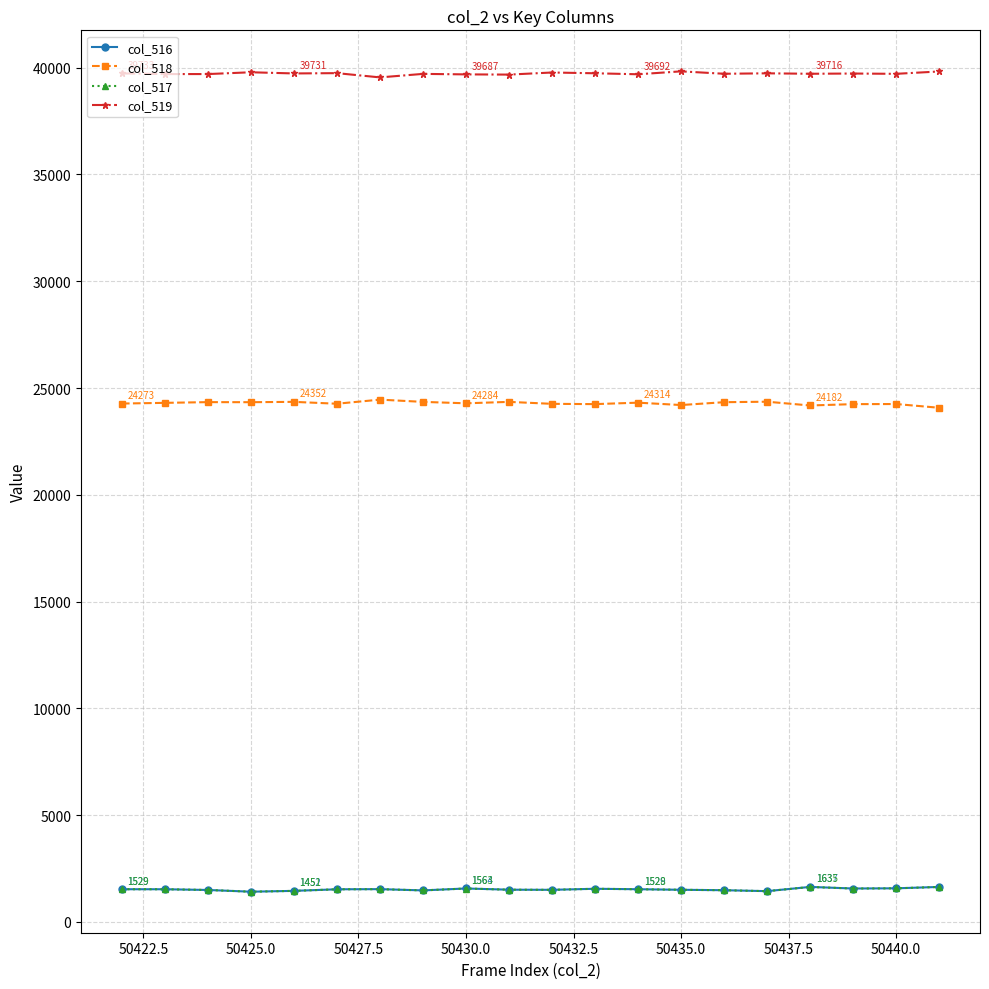

Does the chart have visible grid lines?

Yes